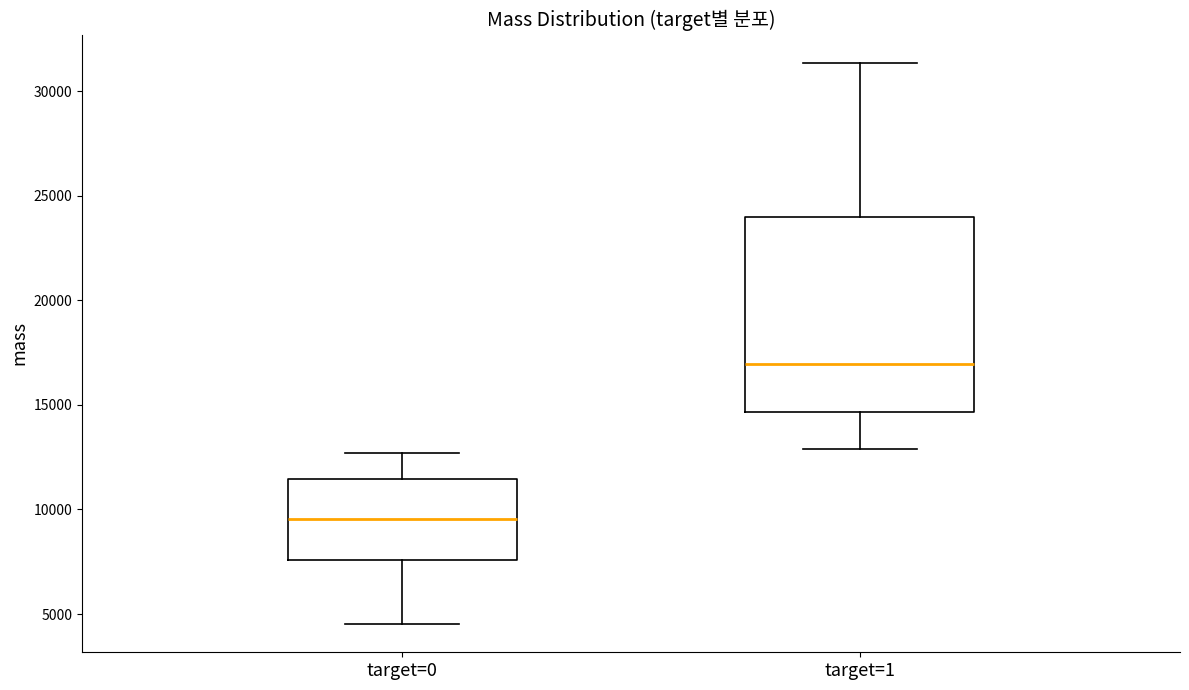

Which box has the lowest median line?

target=0